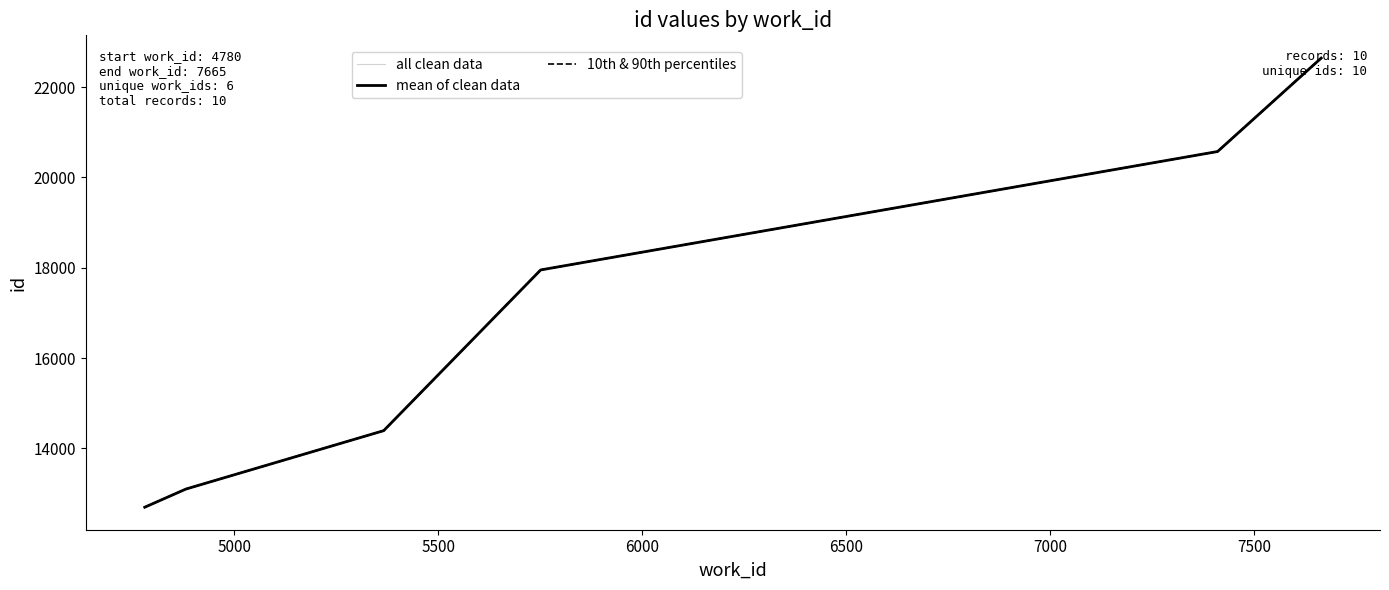

What is the approximate value at 7665, to the nearest 50?

22650